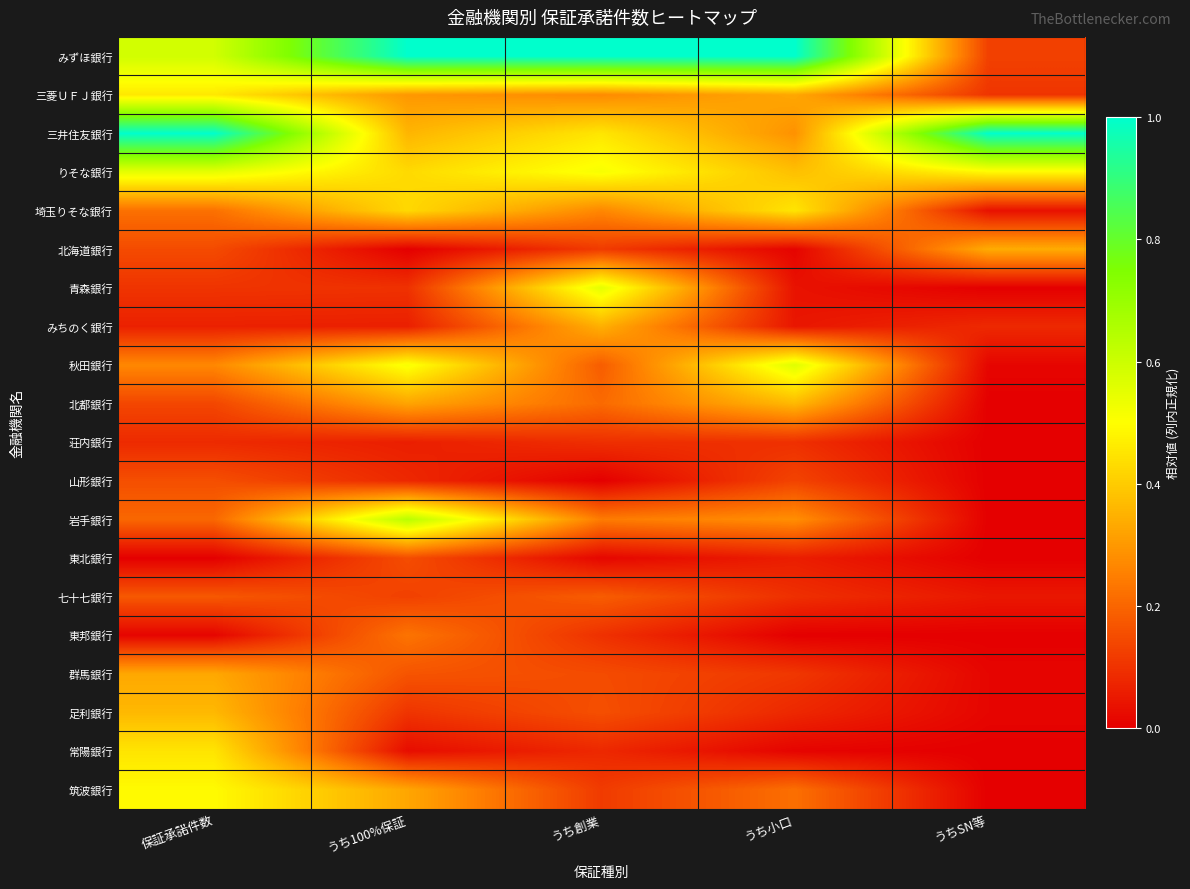

Reading right to left, what are all the values shown in this chart?

みずほ銀行: うちSN等=0.1	うち小口=1.0	うち創業=1.0	うち100%保証=1.0	保証承諾件数=0.6
三菱ＵＦＪ銀行: うちSN等=0.1	うち小口=0.3	うち創業=0.3	うち100%保証=0.3	保証承諾件数=0.5
三井住友銀行: うちSN等=1.0	うち小口=0.3	うち創業=0.5	うち100%保証=0.4	保証承諾件数=1.0
りそな銀行: うちSN等=0.5	うち小口=0.4	うち創業=0.5	うち100%保証=0.4	保証承諾件数=0.5
埼玉りそな銀行: うちSN等=0.0	うち小口=0.4	うち創業=0.3	うち100%保証=0.4	保証承諾件数=0.2
北海道銀行: うちSN等=0.3	うち小口=0.0	うち創業=0.1	うち100%保証=0.0	保証承諾件数=0.1
青森銀行: うちSN等=0.0	うち小口=0.0	うち創業=0.6	うち100%保証=0.1	保証承諾件数=0.1
みちのく銀行: うちSN等=0.1	うち小口=0.0	うち創業=0.3	うち100%保証=0.1	保証承諾件数=0.1
秋田銀行: うちSN等=0.0	うち小口=0.6	うち創業=0.2	うち100%保証=0.5	保証承諾件数=0.3
北都銀行: うちSN等=0.0	うち小口=0.4	うち創業=0.2	うち100%保証=0.3	保証承諾件数=0.1
荘内銀行: うちSN等=0.0	うち小口=0.1	うち創業=0.1	うち100%保証=0.1	保証承諾件数=0.1
山形銀行: うちSN等=0.0	うち小口=0.1	うち創業=0.0	うち100%保証=0.1	保証承諾件数=0.2
岩手銀行: うちSN等=0.0	うち小口=0.3	うち創業=0.2	うち100%保証=0.6	保証承諾件数=0.2
東北銀行: うちSN等=0.0	うち小口=0.1	うち創業=0.0	うち100%保証=0.2	保証承諾件数=0.0
七十七銀行: うちSN等=0.0	うち小口=0.1	うち創業=0.2	うち100%保証=0.1	保証承諾件数=0.2
東邦銀行: うちSN等=0.0	うち小口=0.0	うち創業=0.1	うち100%保証=0.2	保証承諾件数=0.0
群馬銀行: うちSN等=0.0	うち小口=0.1	うち創業=0.1	うち100%保証=0.2	保証承諾件数=0.3
足利銀行: うちSN等=0.0	うち小口=0.1	うち創業=0.2	うち100%保証=0.1	保証承諾件数=0.4
常陽銀行: うちSN等=0.0	うち小口=0.0	うち創業=0.1	うち100%保証=0.0	保証承諾件数=0.4
筑波銀行: うちSN等=0.0	うち小口=0.2	うち創業=0.1	うち100%保証=0.3	保証承諾件数=0.5